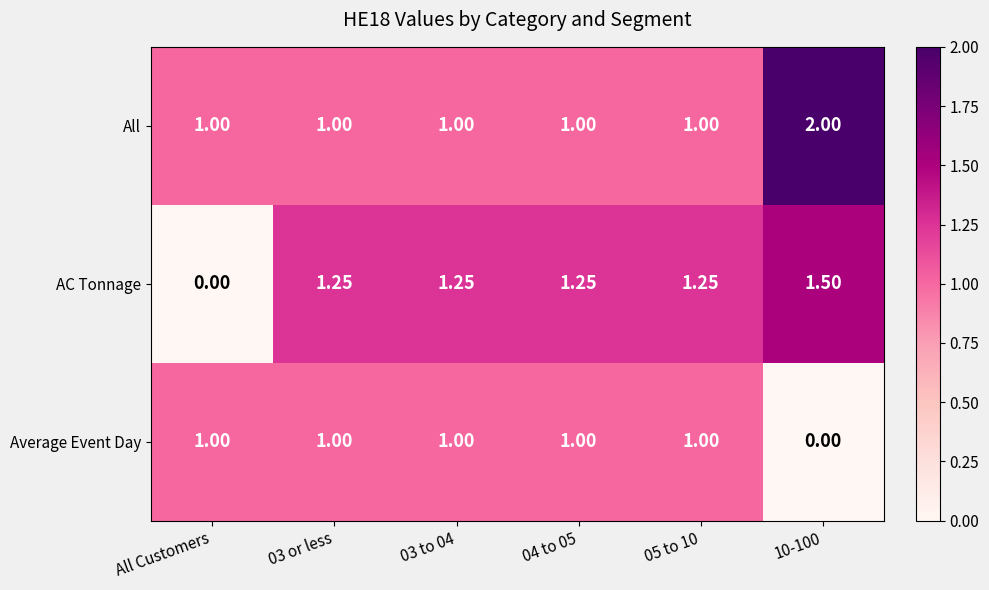

Between All Customers and 04 to 05, which series saw the biggest shift?

AC Tonnage